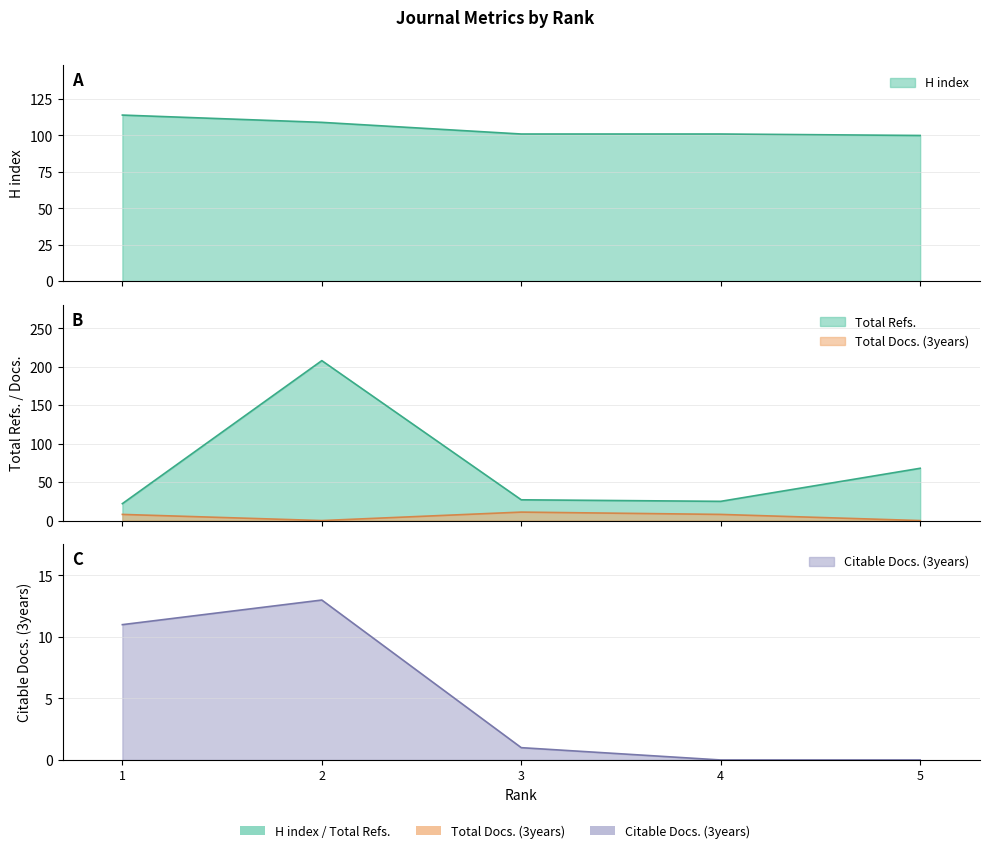

At how many categories does at least one series exceed 26?

5